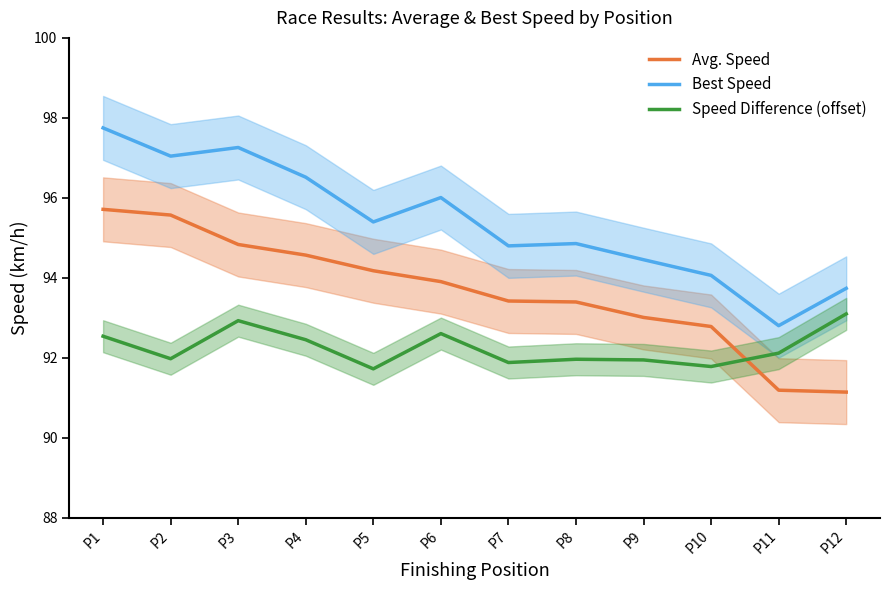

At which category is the sum across all series the highest?

P1